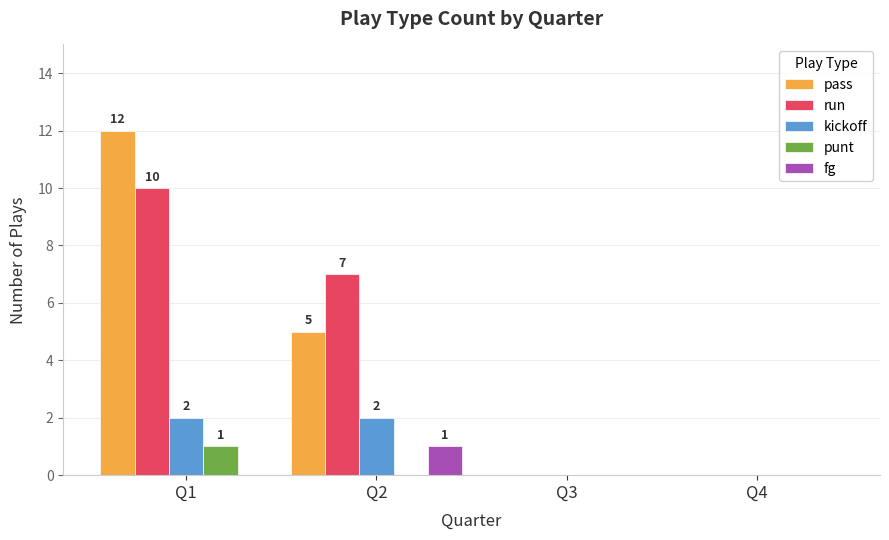

Does the chart contain stacked bars?

No